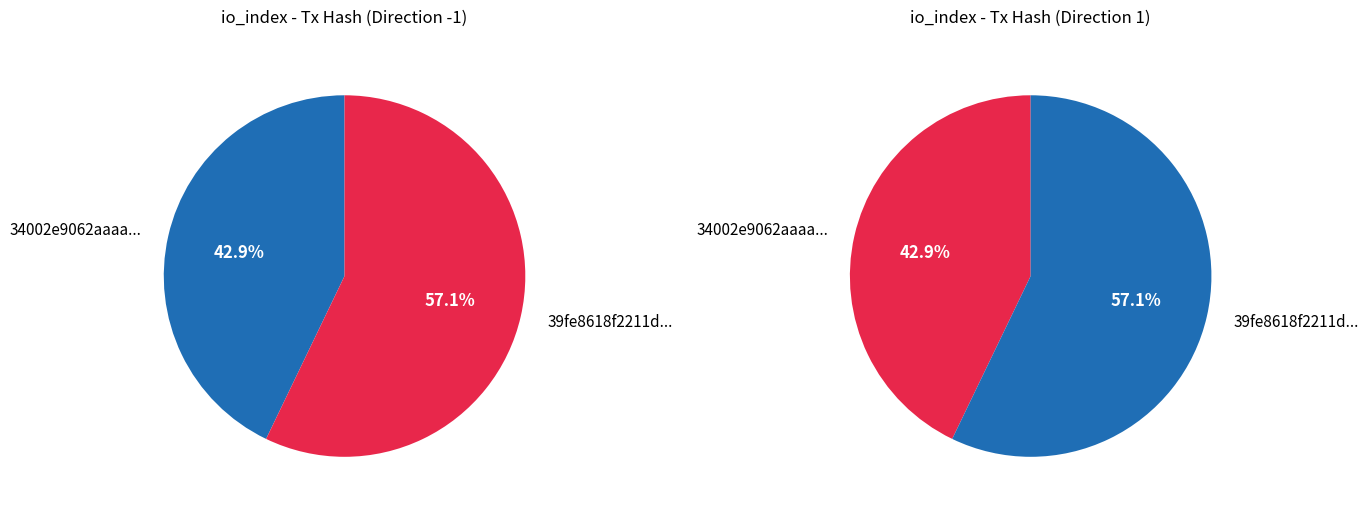

How many slices are in this pie chart?

2